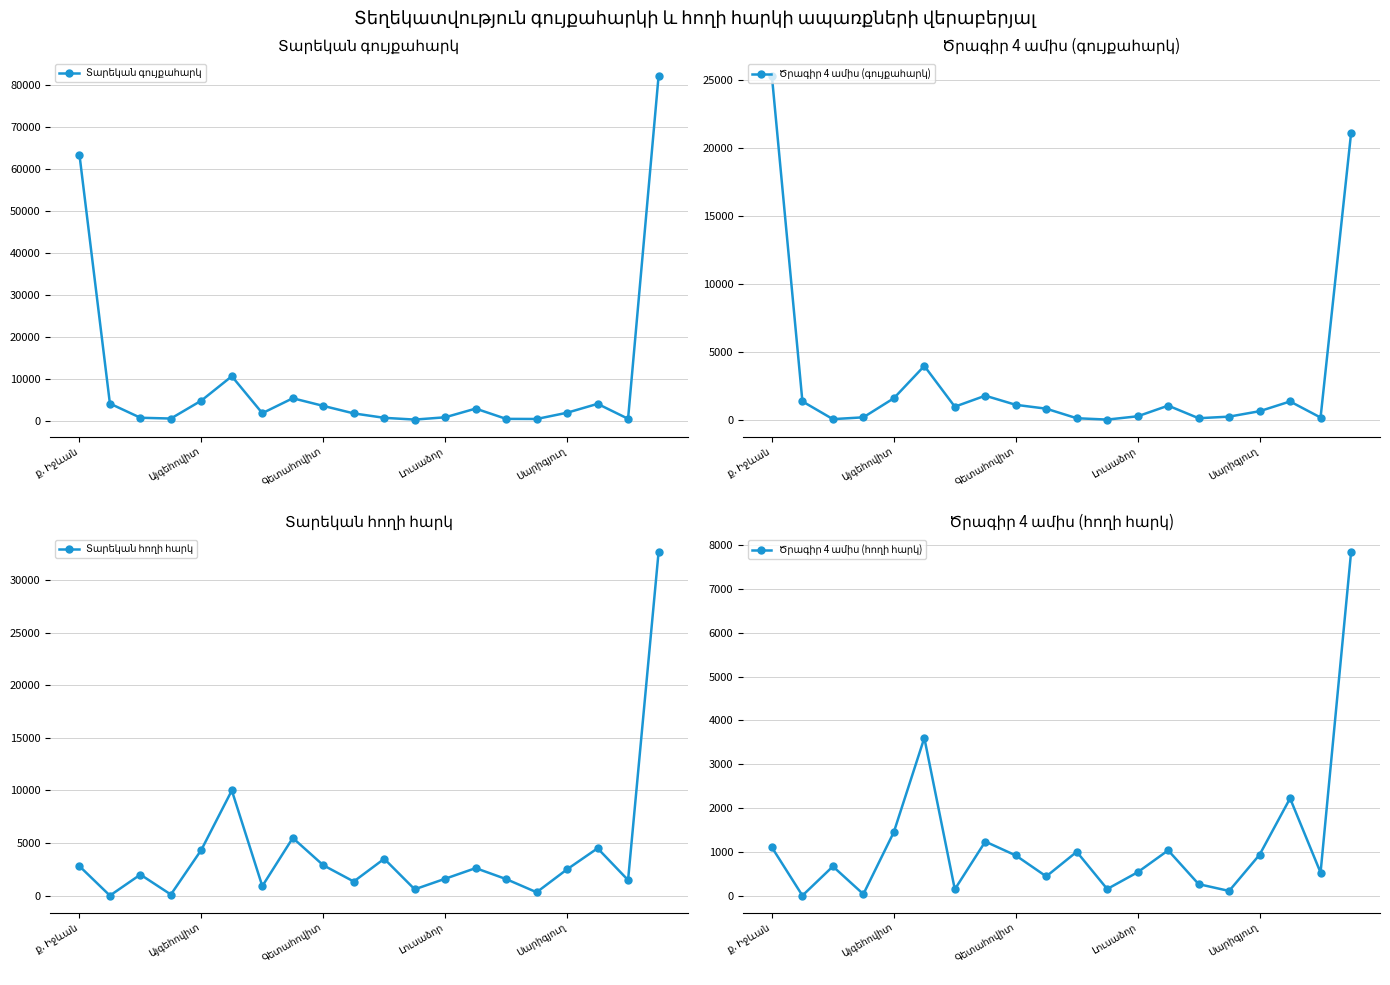

List the labels in order of Տարեկան գույքահարկ value, smallest first.

11, 15, 14, 18, Լուսաձոր, 10, Գետահովիտ, 12, 9, 6, 16, 13, 8, 17, Այգեհովիտ, Սարիգյուղ, 7, 5, ք. Իջևան, 19